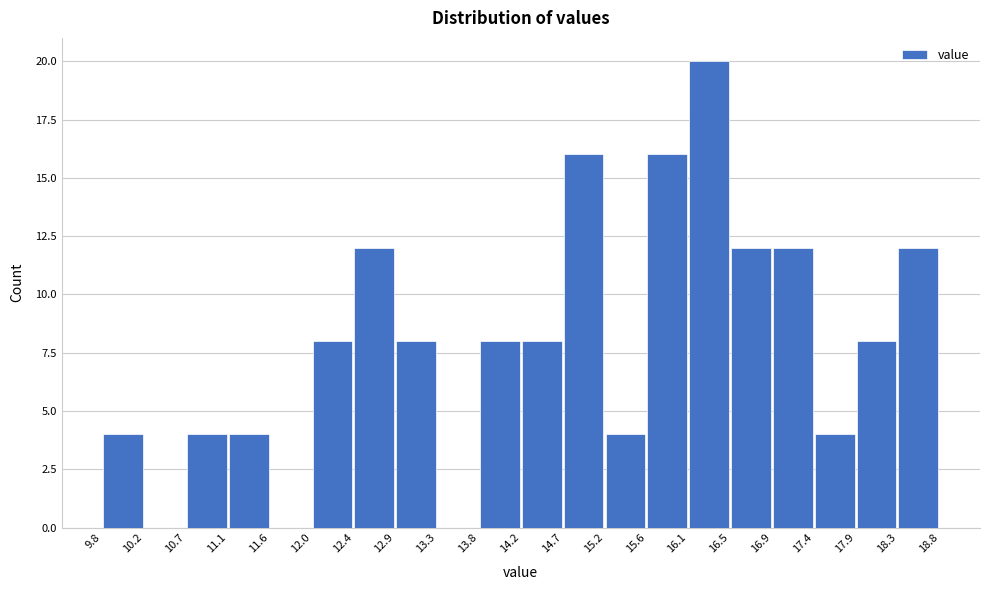

Which range on the x-axis has the tallest bar?

16.1 to 16.5